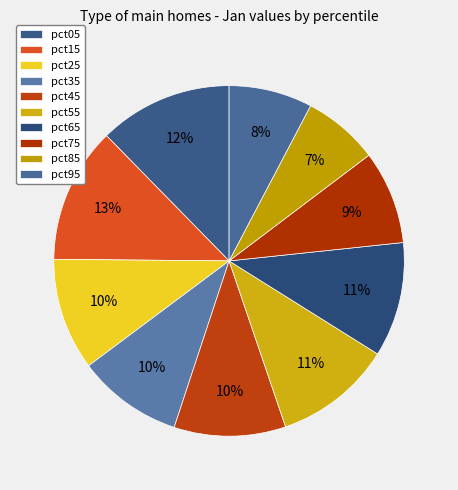

How many slices are in this pie chart?

10